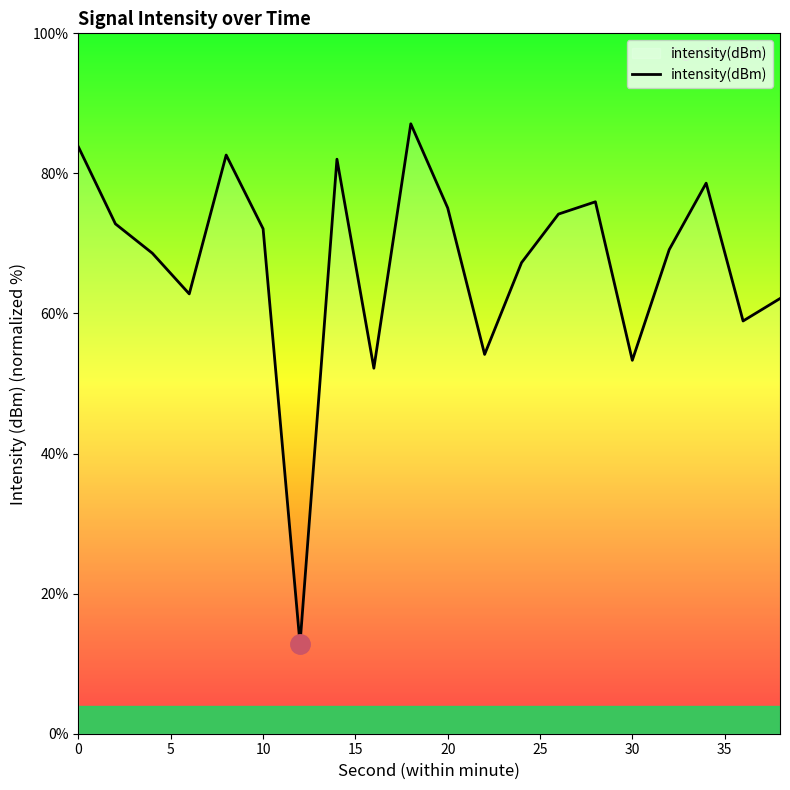

Does the chart have visible grid lines?

No